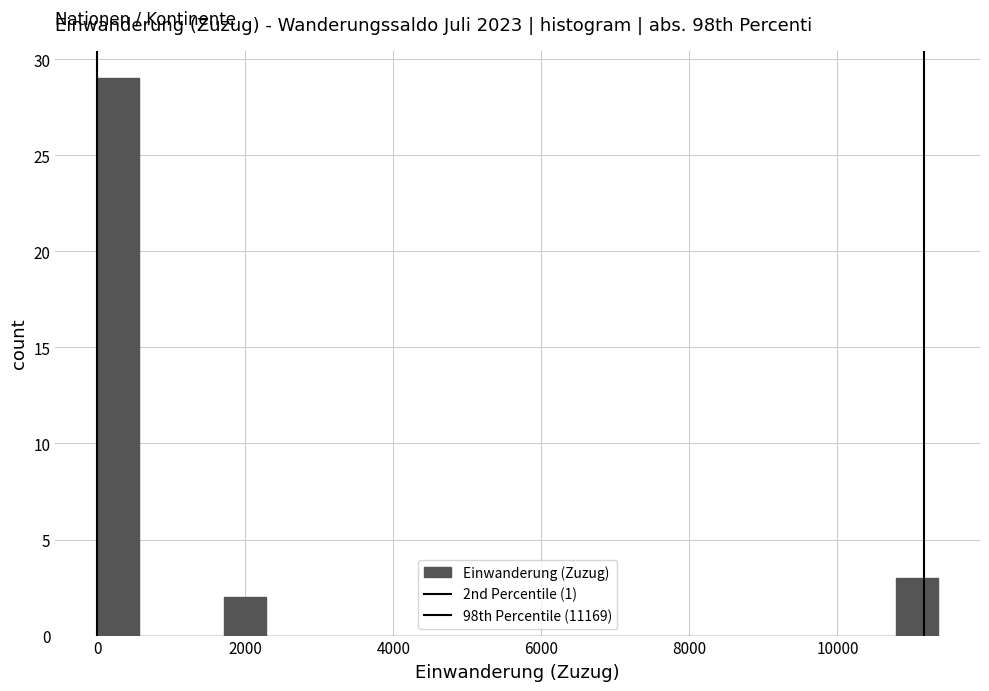

Read against the x-axis, roughly where is the centre of the tallest bar?

200